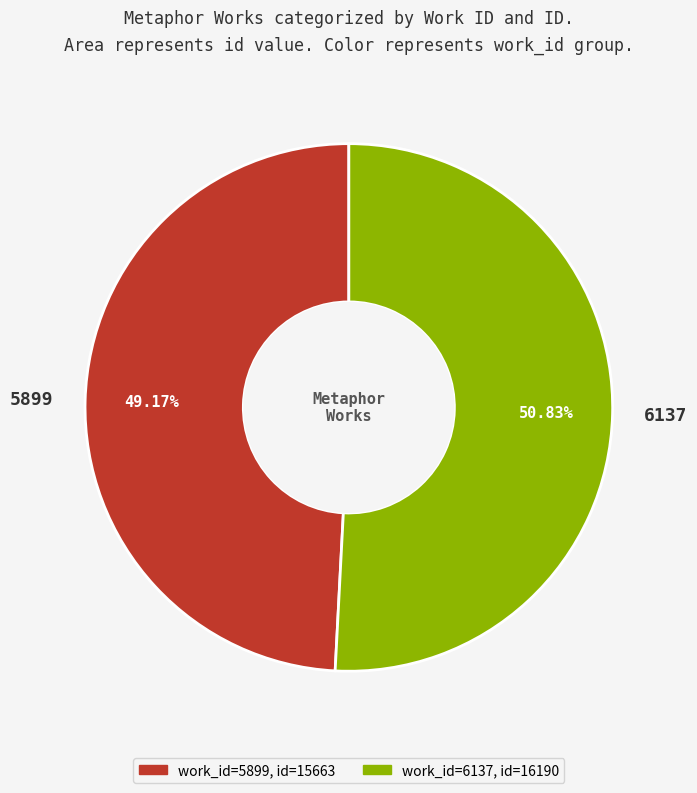

Is there any slice that represents more than half of the pie?

Yes